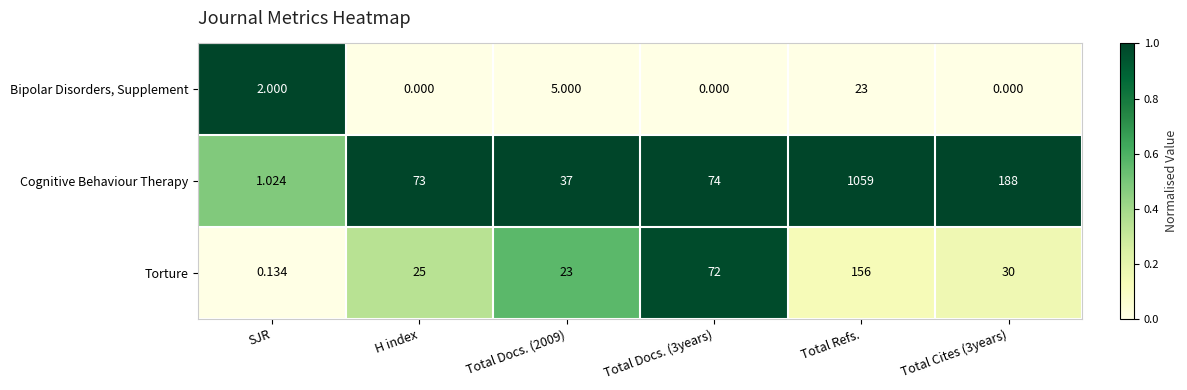

Which label corresponds to the largest value in the chart?

Total Refs.